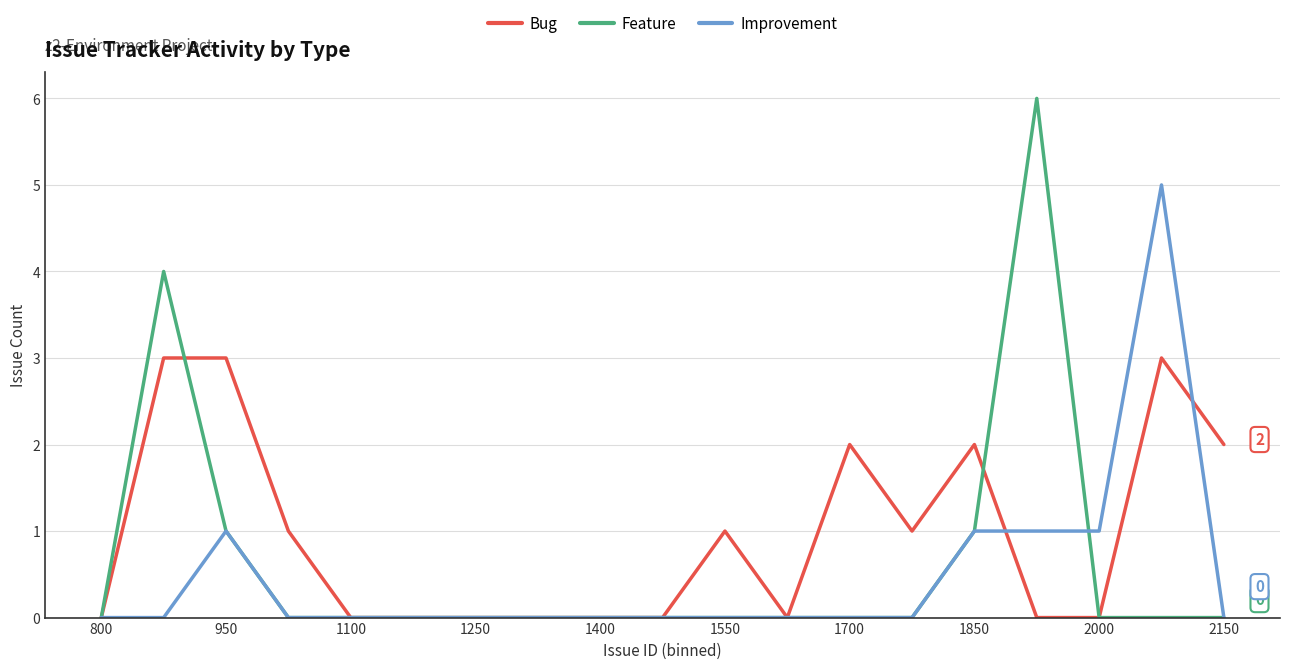

Which series has the widest spread of values?

Feature